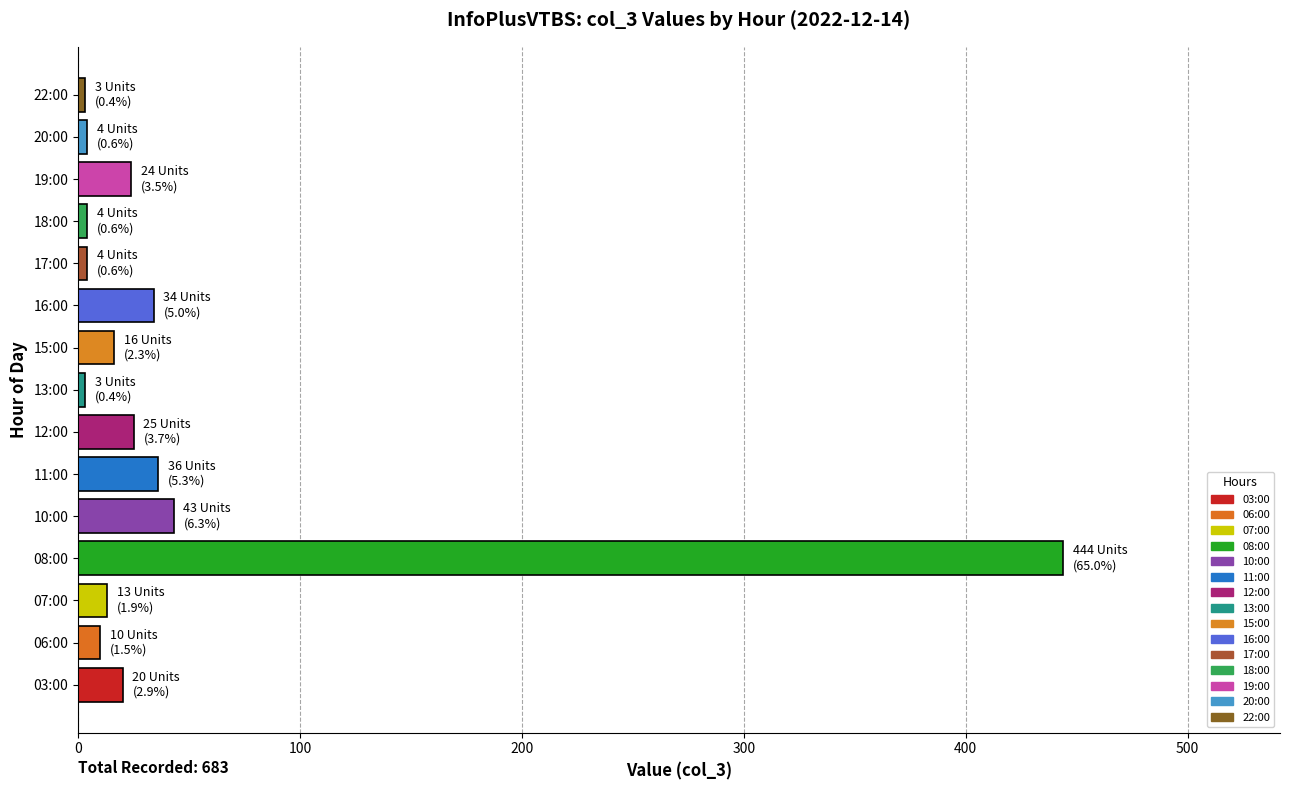

What is the sum of all values?

683